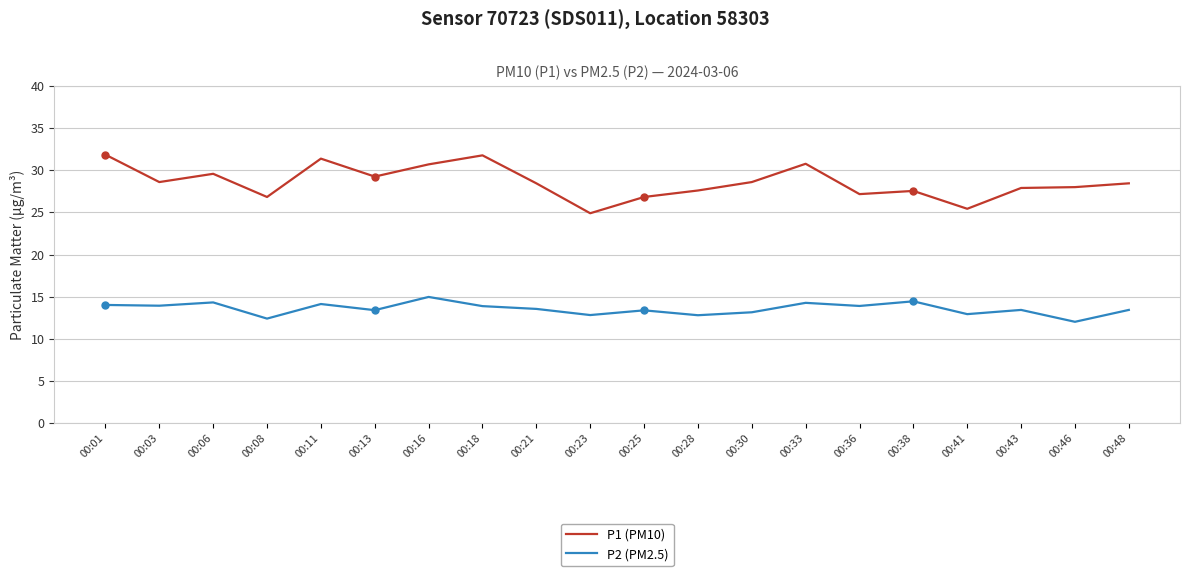

At which label does P1 (PM10) first exceed 28?

00:01